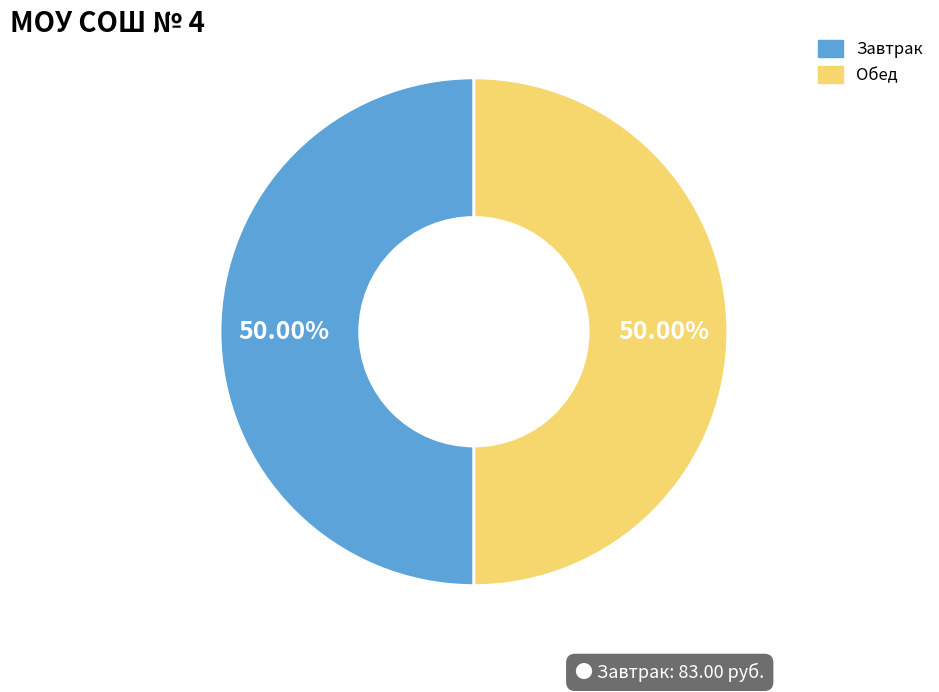

How many segments does this pie chart have?

2